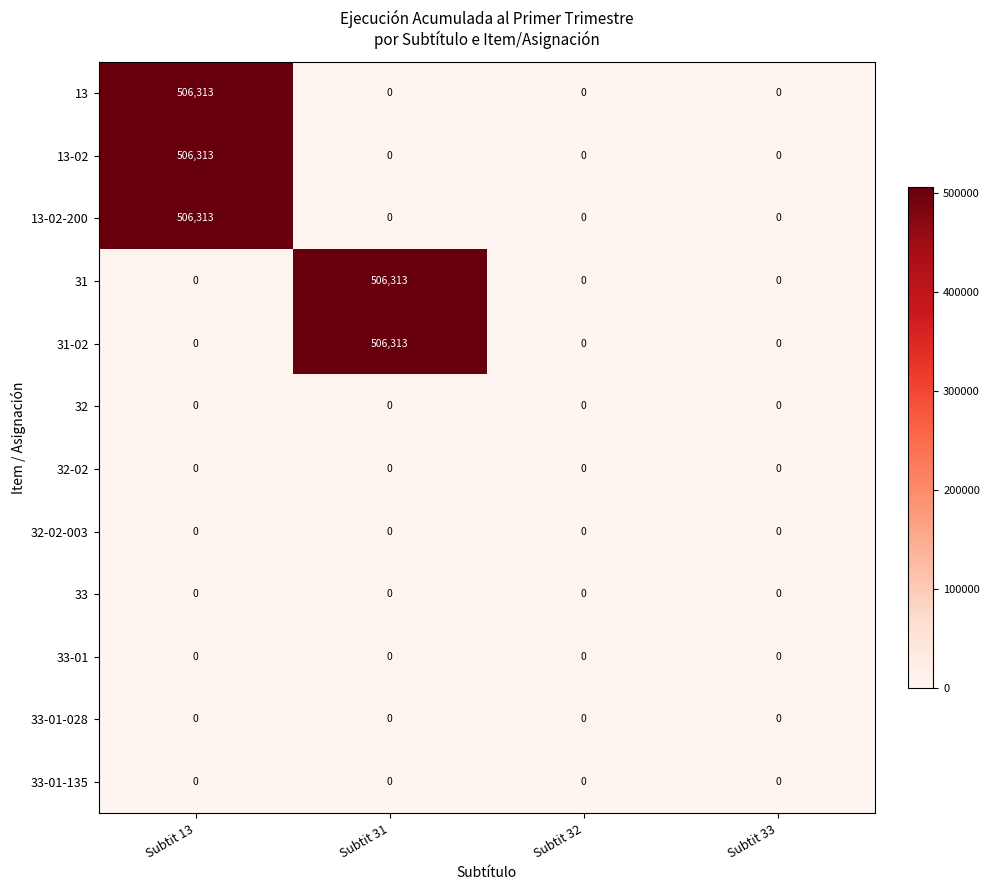

How many data points does each series have?

4